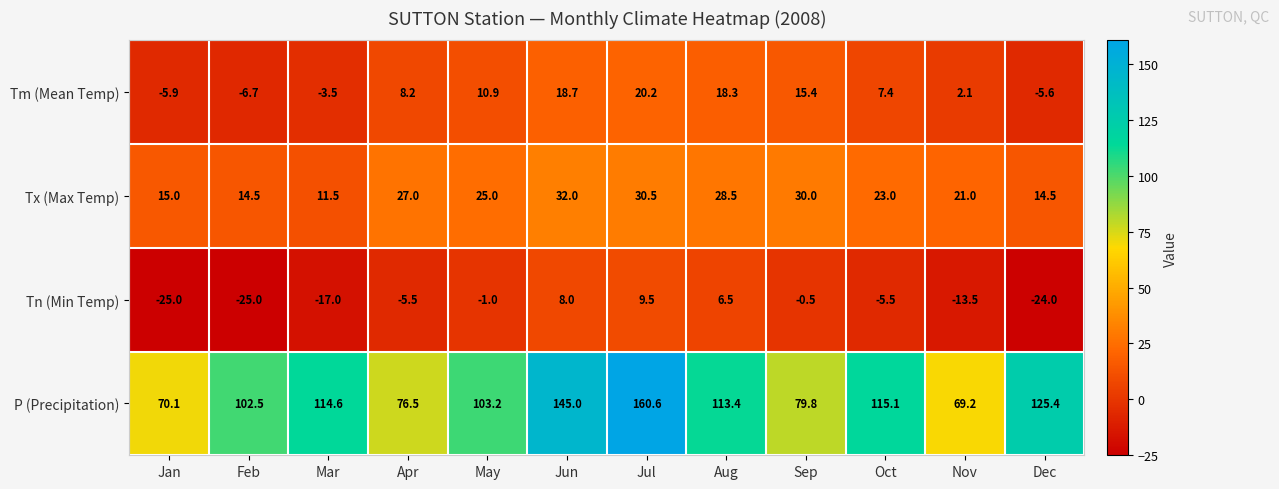

At which category is the sum across all series the highest?

Jul